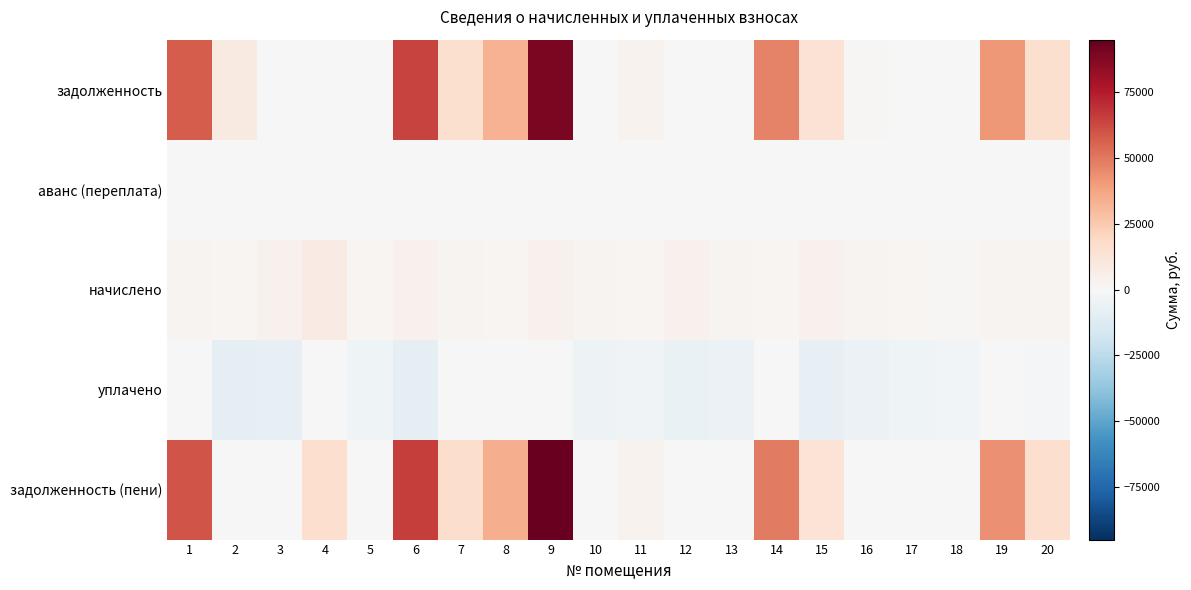

Which series has the largest range (max minus min)?

задолженность (пени)